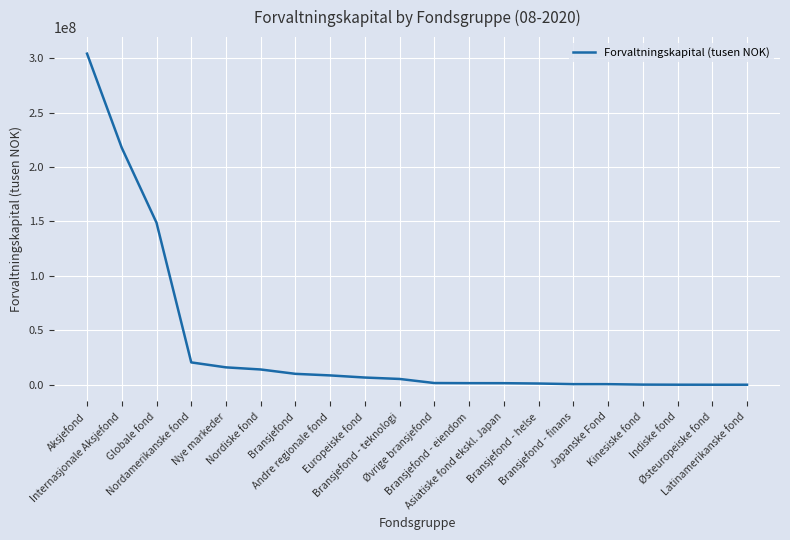

What is the maximum value shown in the chart?

304189578.2